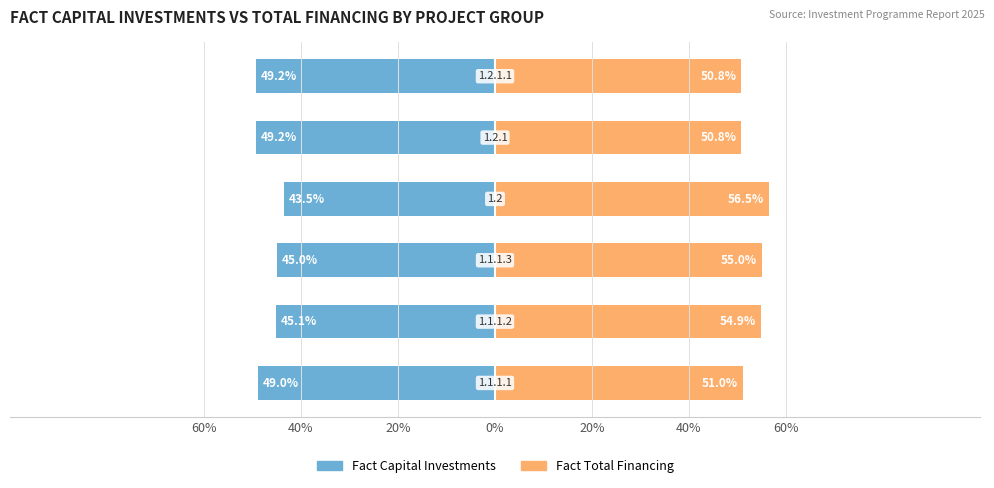

What is the minimum value shown in the chart?

-49.2